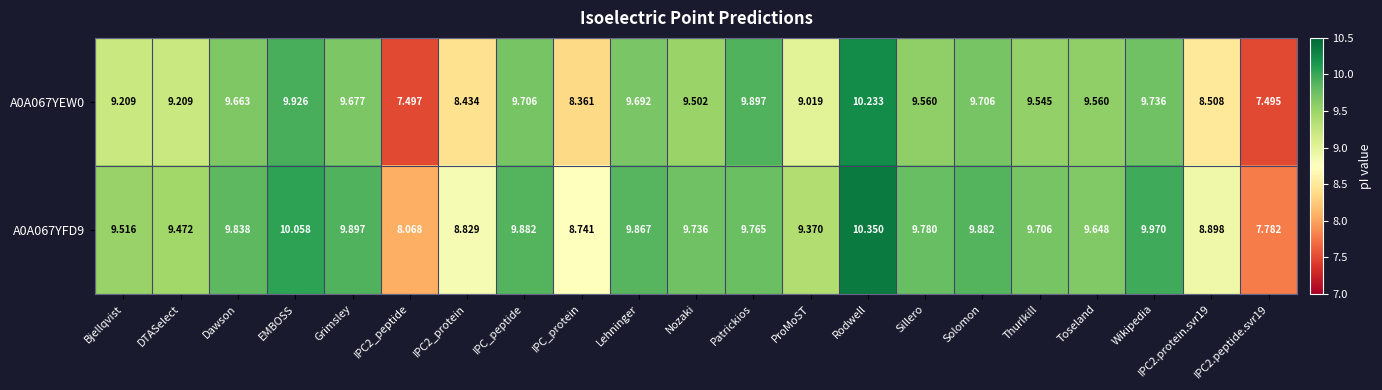

Which category has the highest value across all series?

Rodwell